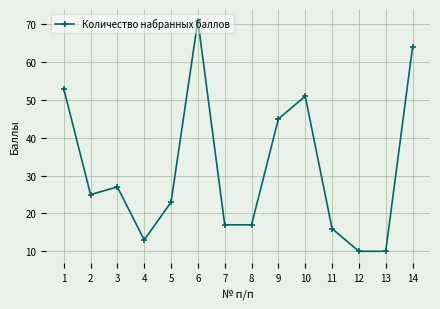

At which category does the data reach its first local peak?

3